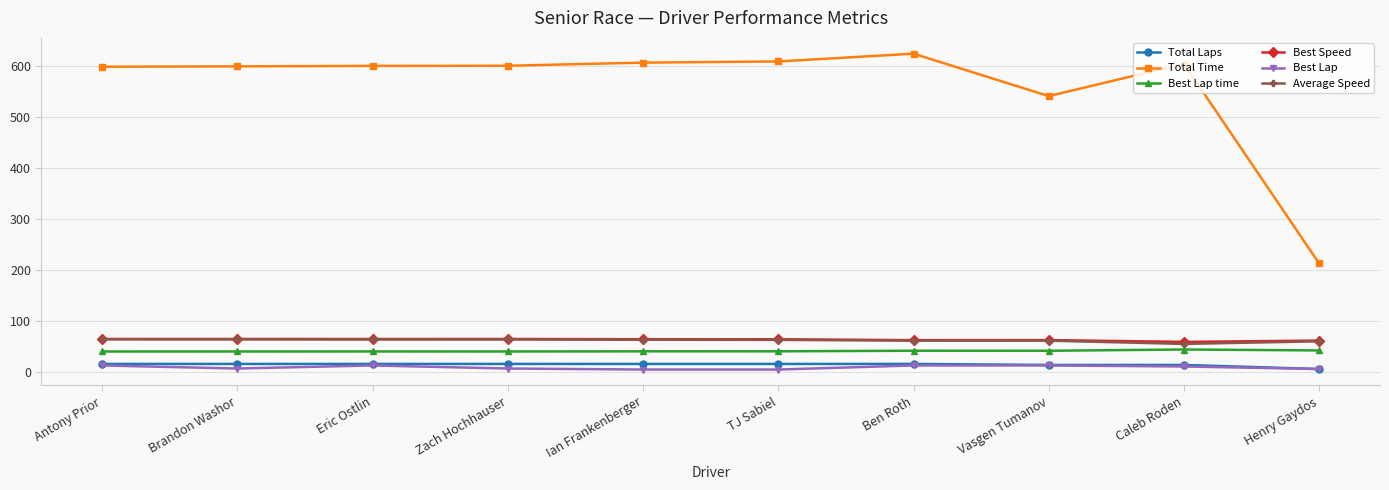

Which series has the largest total across all categories?

Total Time